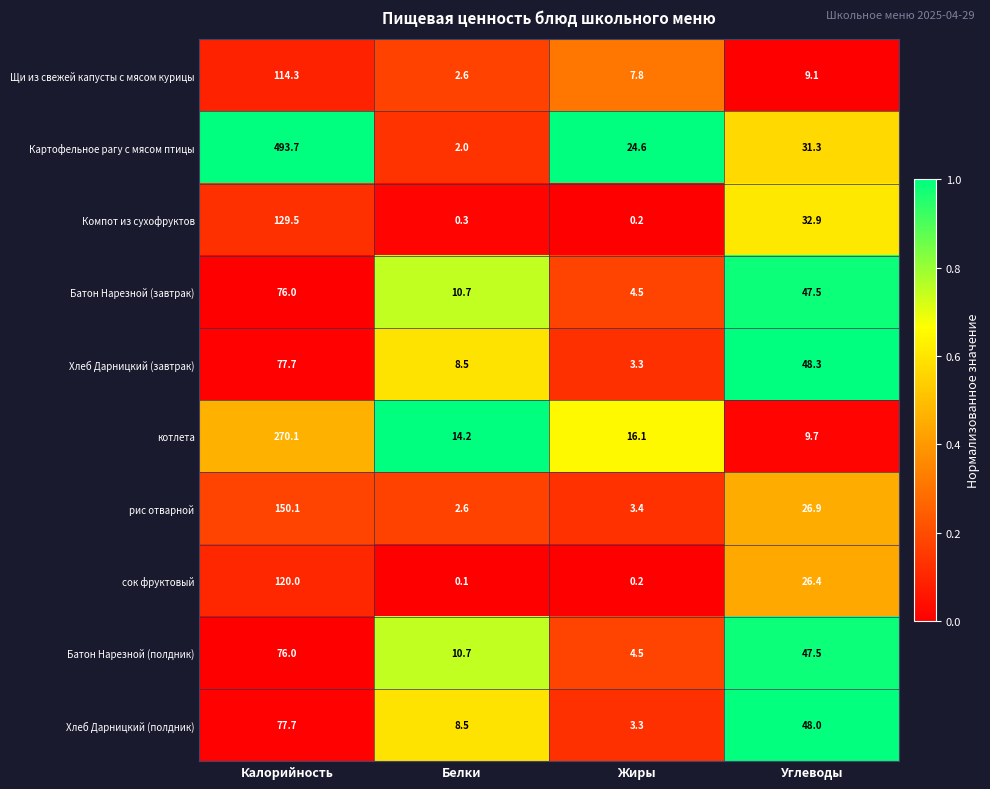

Between Белки and Жиры, which series saw the biggest shift?

Картофельное рагу с мясом птицы